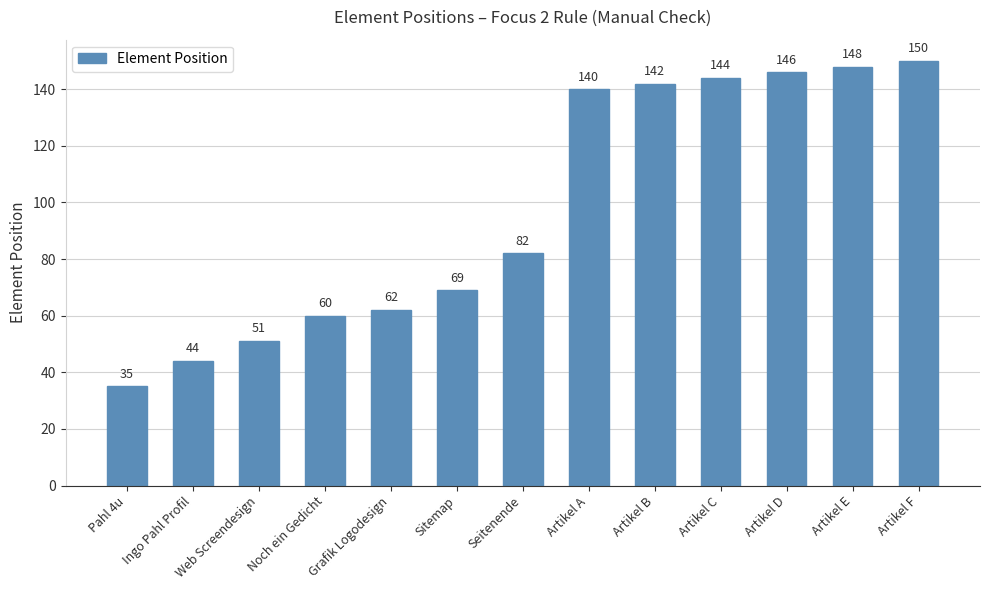

Reading left to right, extract all data points from this chart.

35	44	51	60	62	69	82	140	142	144	146	148	150